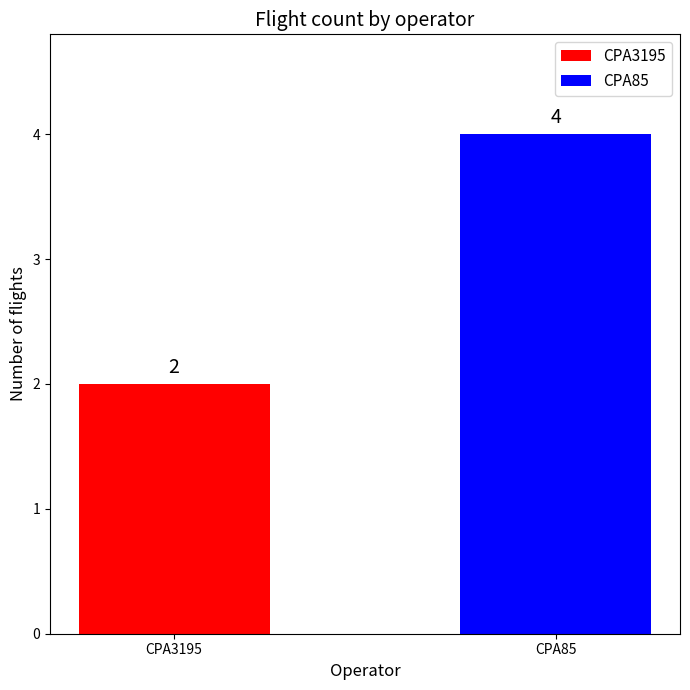

Between CPA3195 and CPA85, which is larger?

CPA85